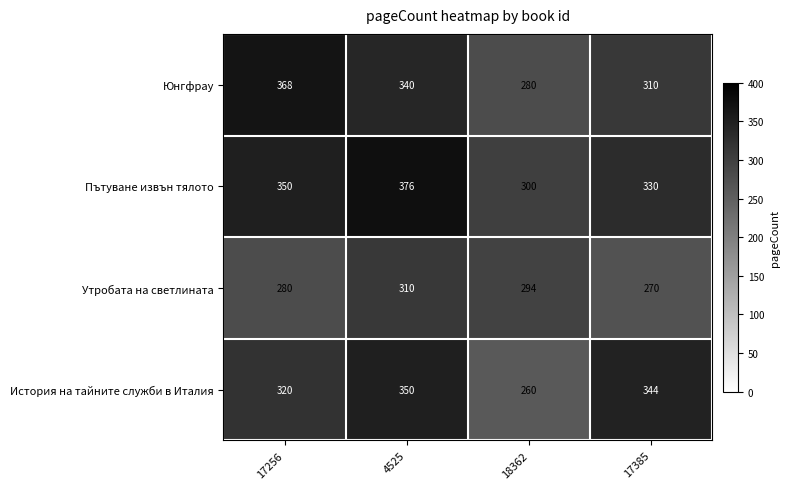

What is the sum of the Утробата на светлината values at 17385 and 17256?

550